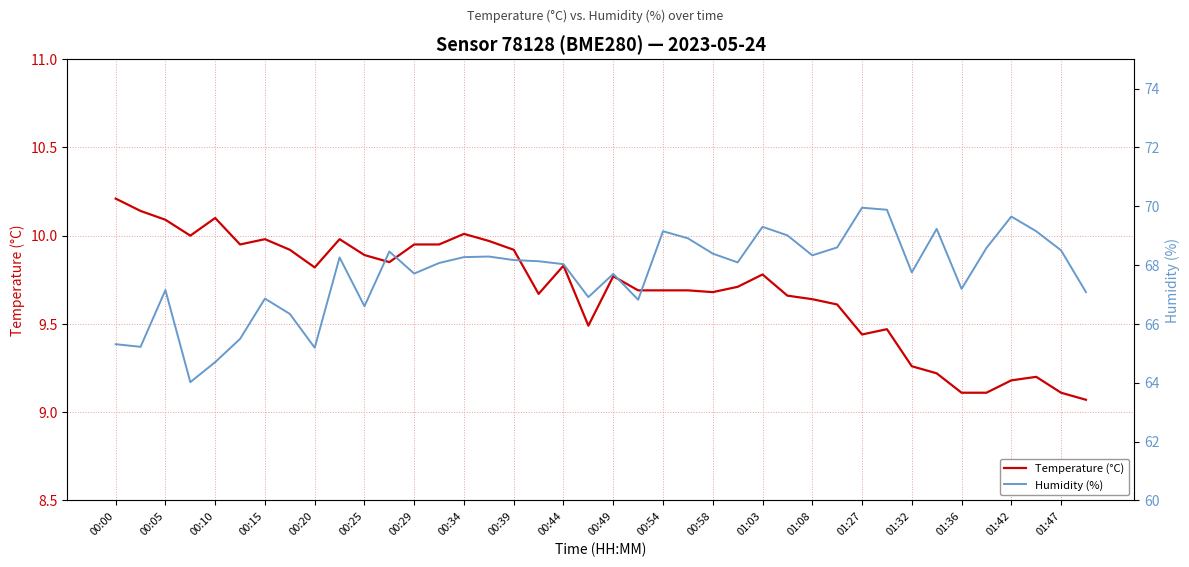

The value of Temperature (°C) at 01:36 is 14.0. True or false?

False